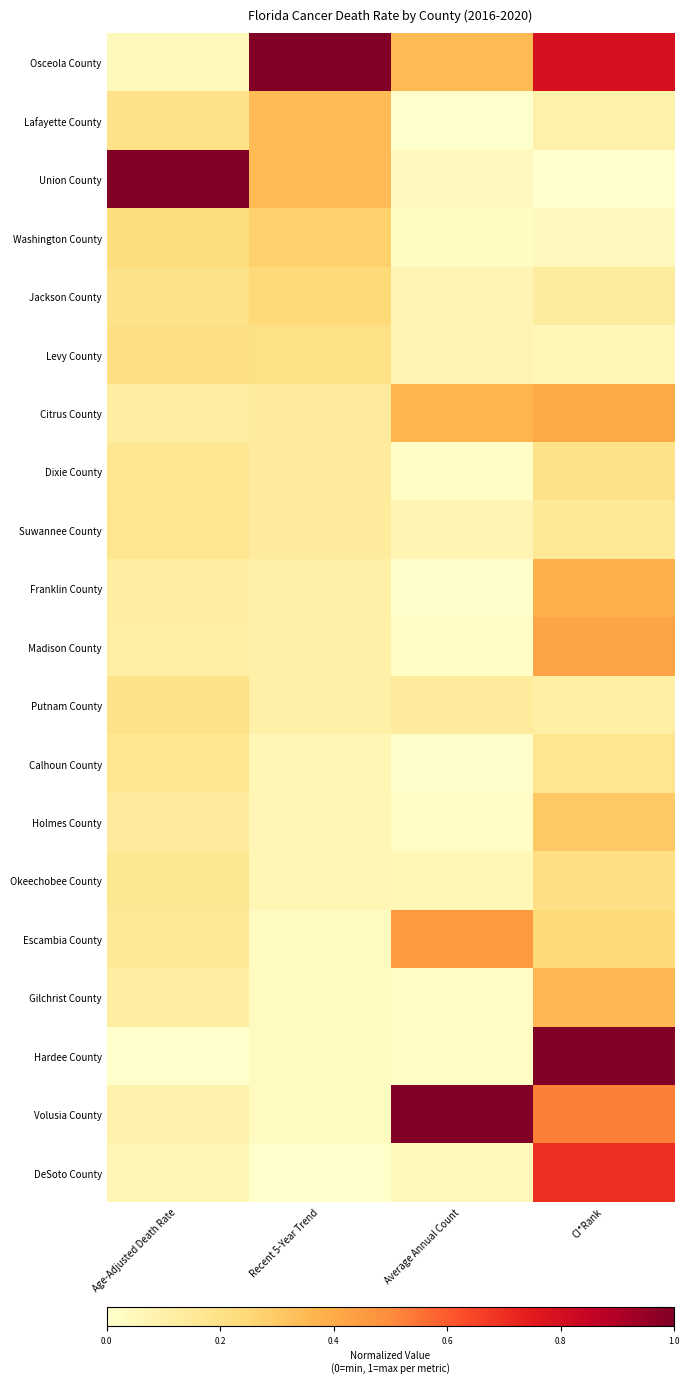

Which has a higher value, Recent 5-Year Trend or Age-Adjusted Death Rate?

Recent 5-Year Trend